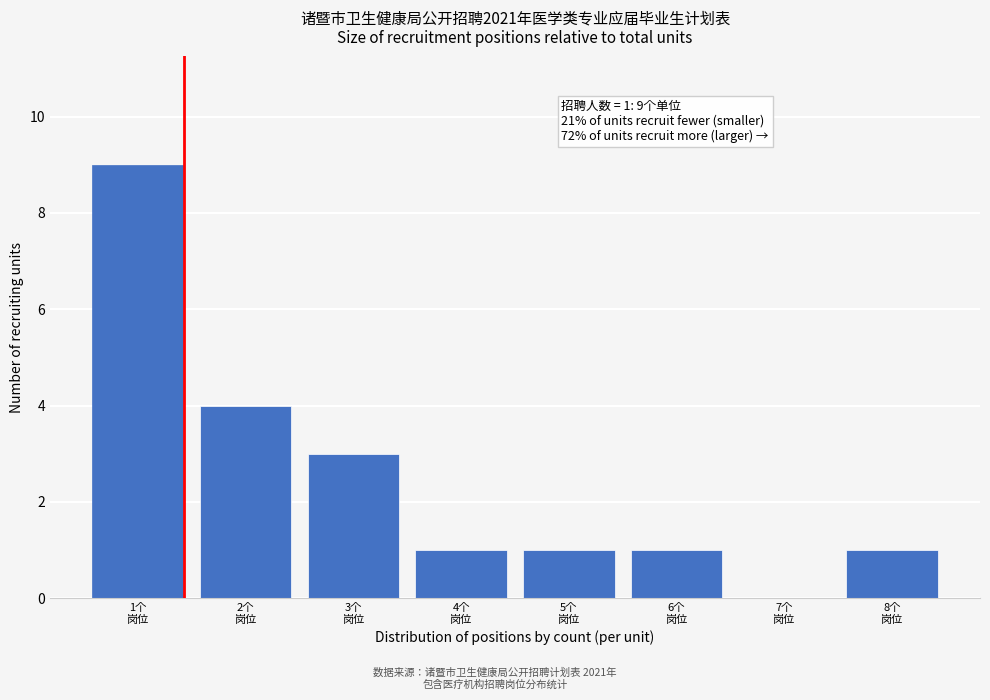

What is the sum of all values?

20